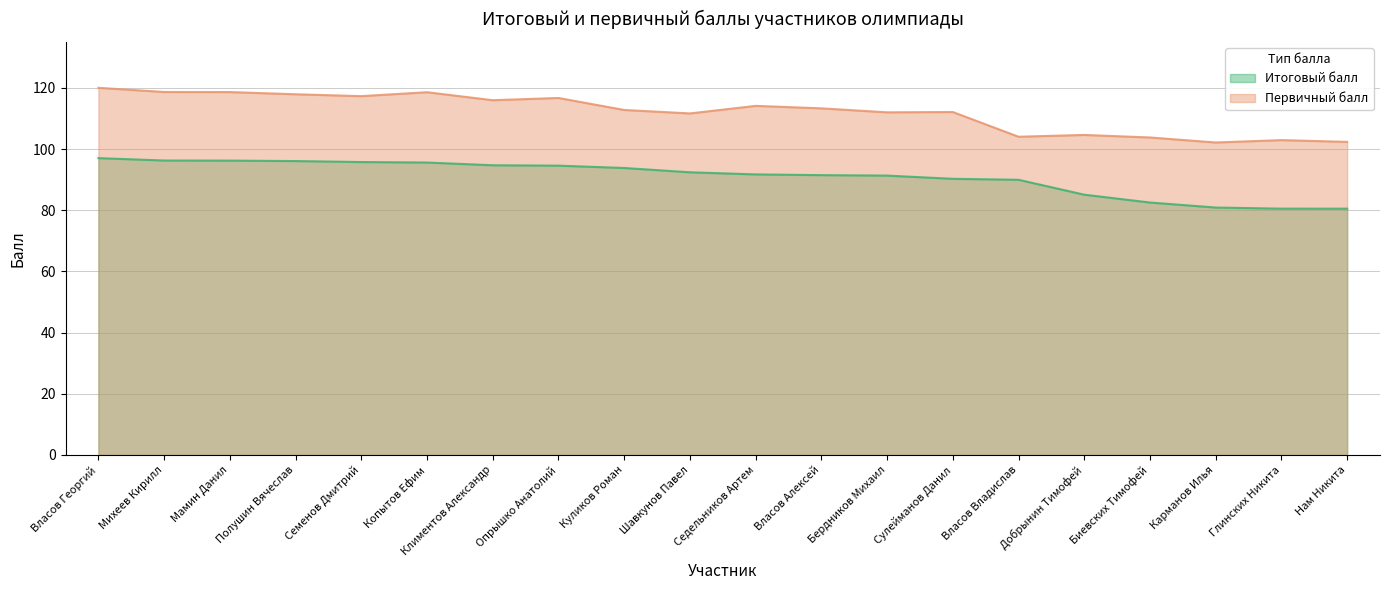

True or false: Итоговый балл has a value of 91.3 at Бердников Михаил.

True